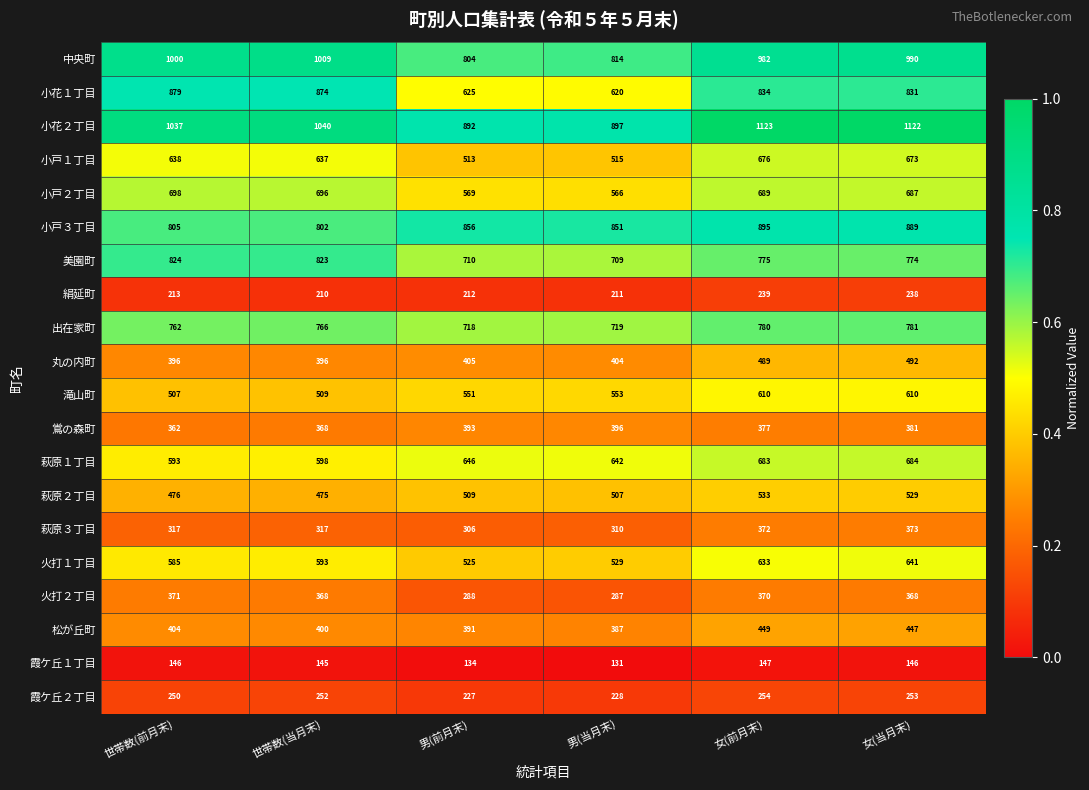

Count the number of categories in the chart.

6